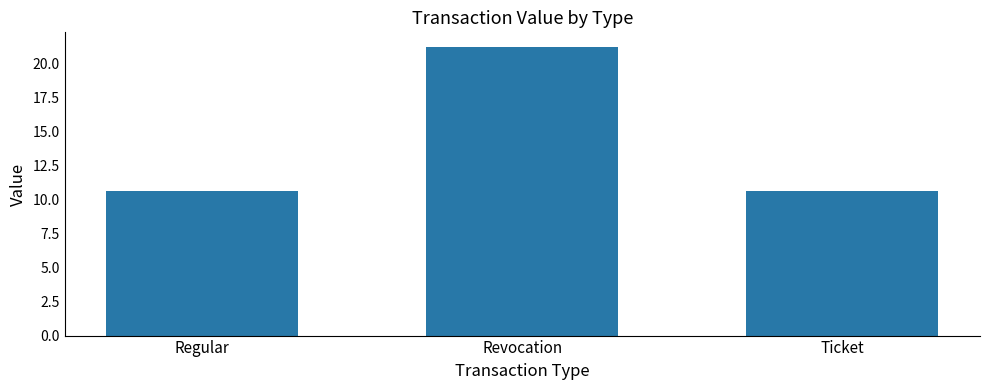

True or false: the data shows 15.0 at Ticket.

False